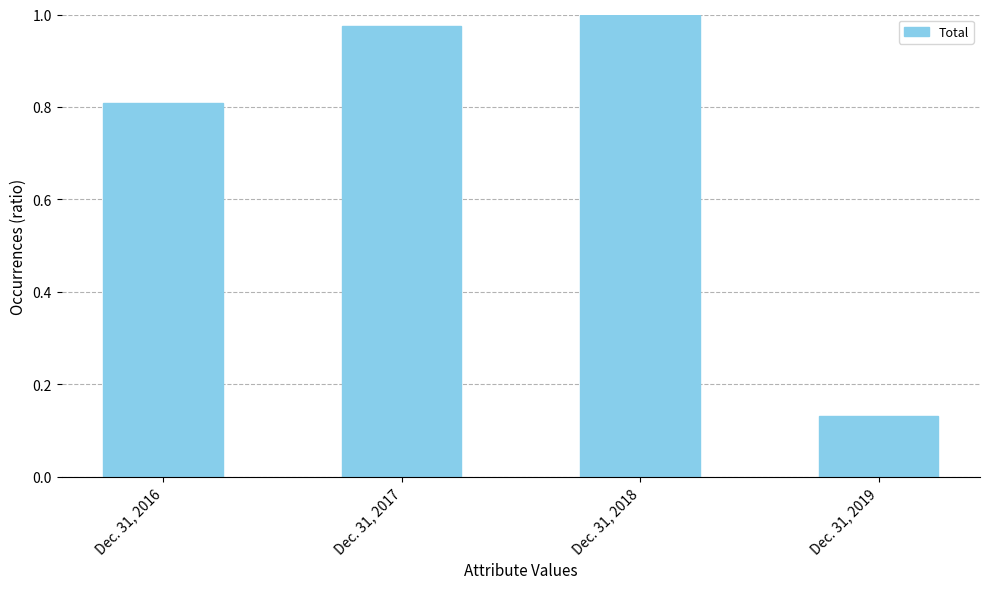

Which category has the lowest value across all series?

Dec. 31, 2019